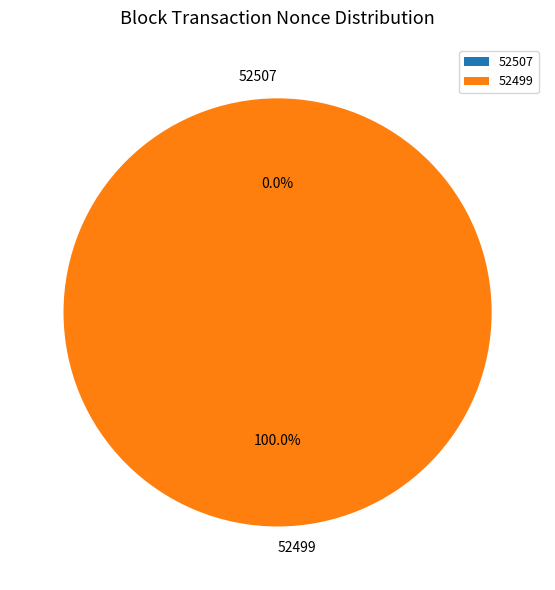

Which category accounts for the majority?

52499